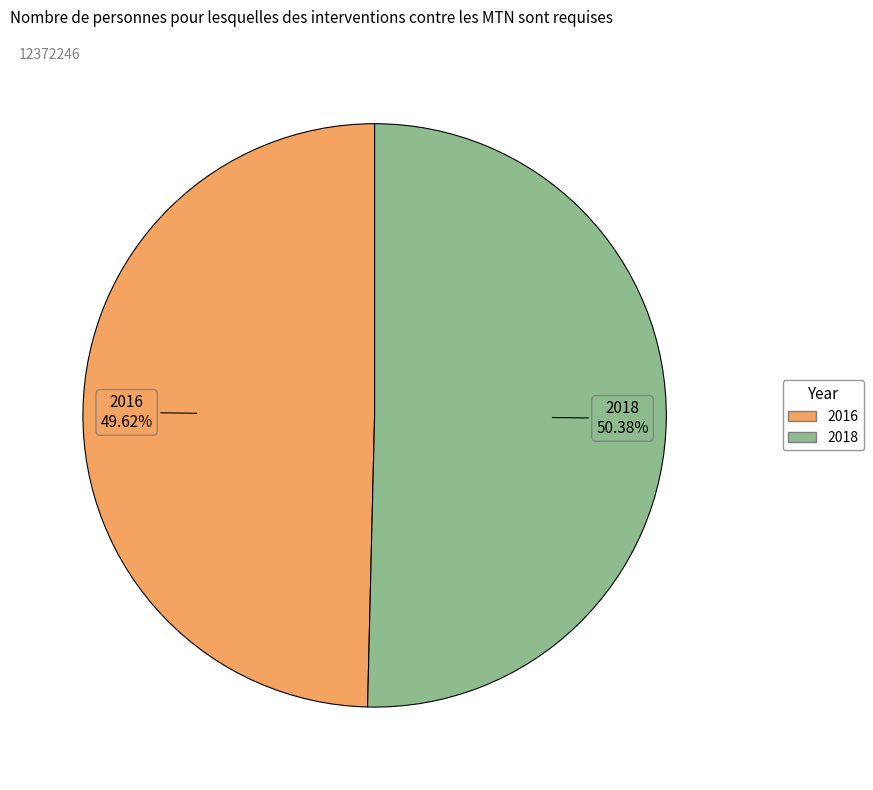

Is it true that 2018 is 64% of the pie?

False